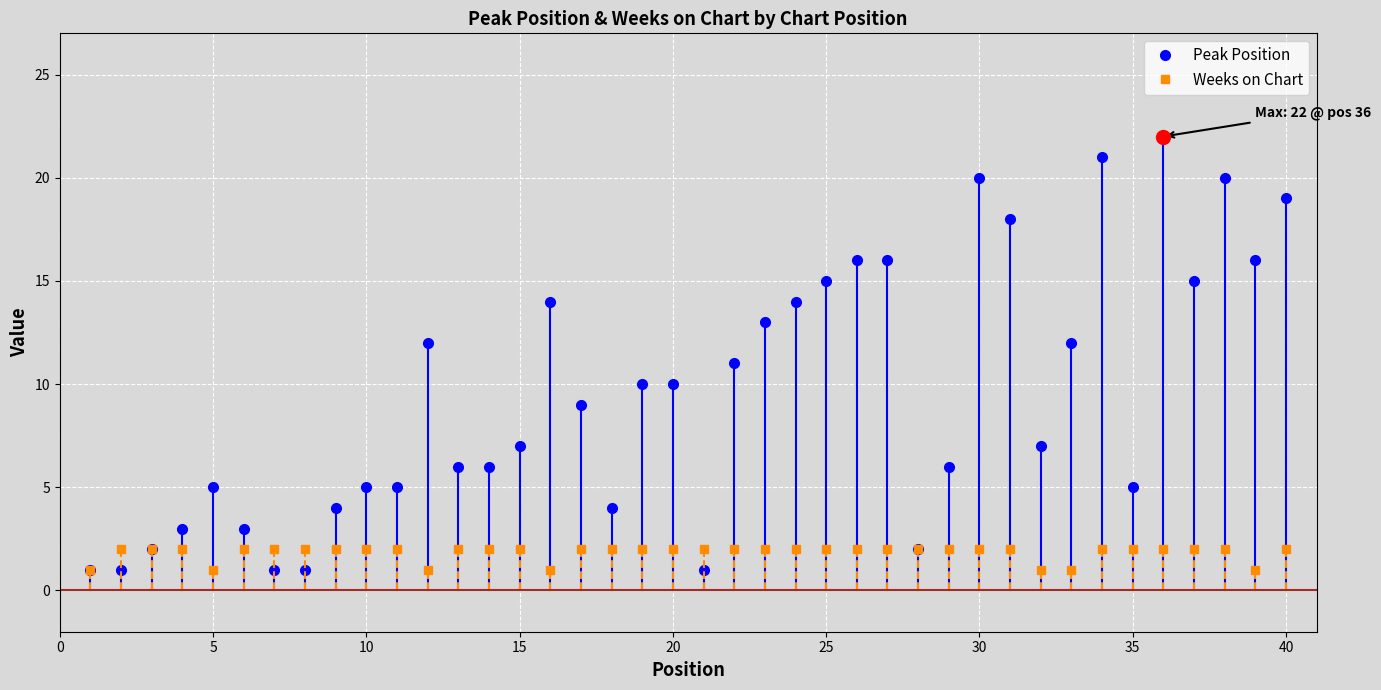

Which series has the largest total across all categories?

Peak Position